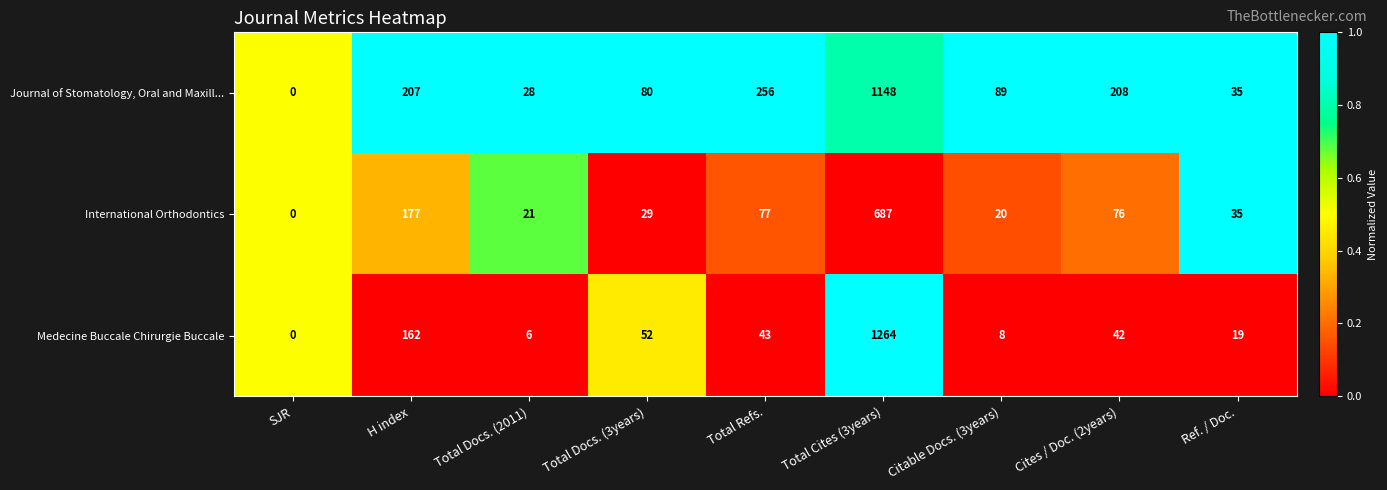

What is the sum of the International Orthodontics values at SJR and Total Cites (3years)?

687